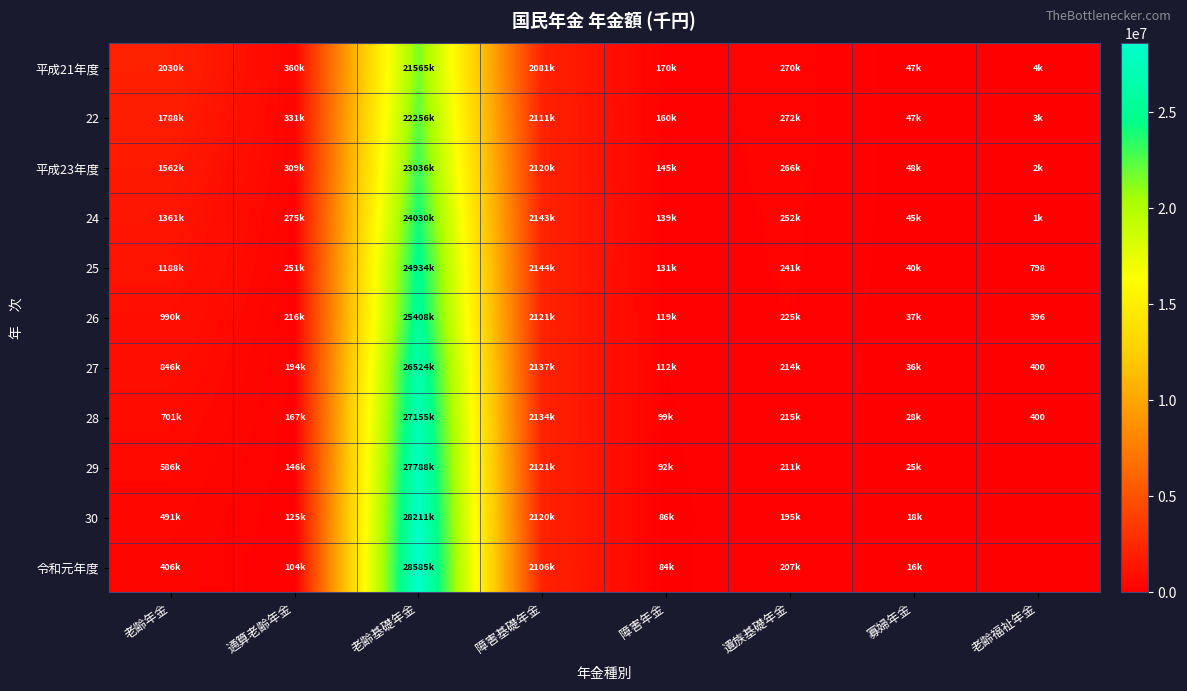

How many values in the 29 series exceed 211490?

3